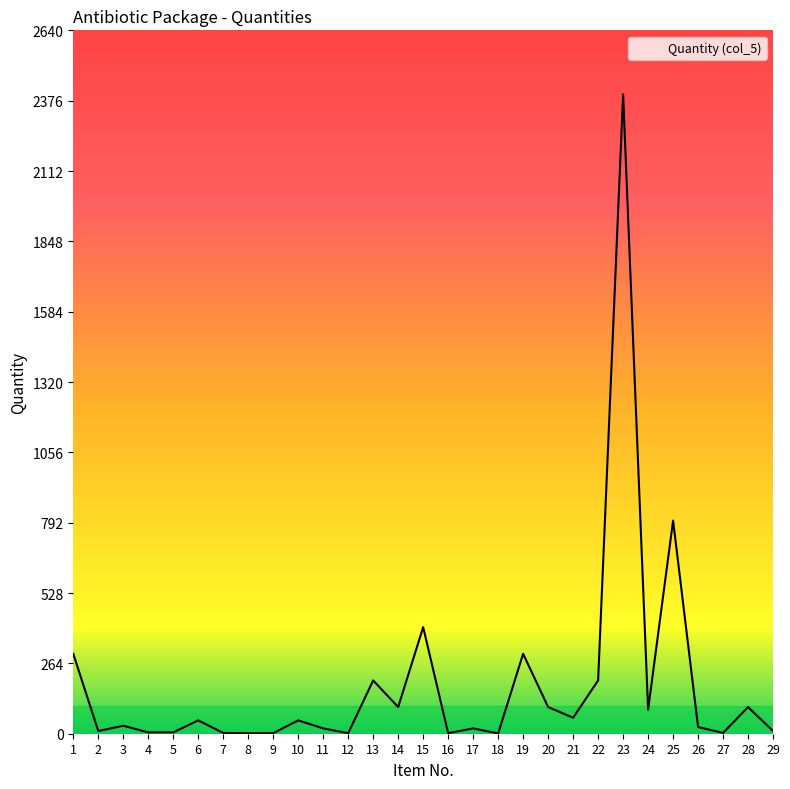

The chart shows a value of 3 at 12. True or false?

False